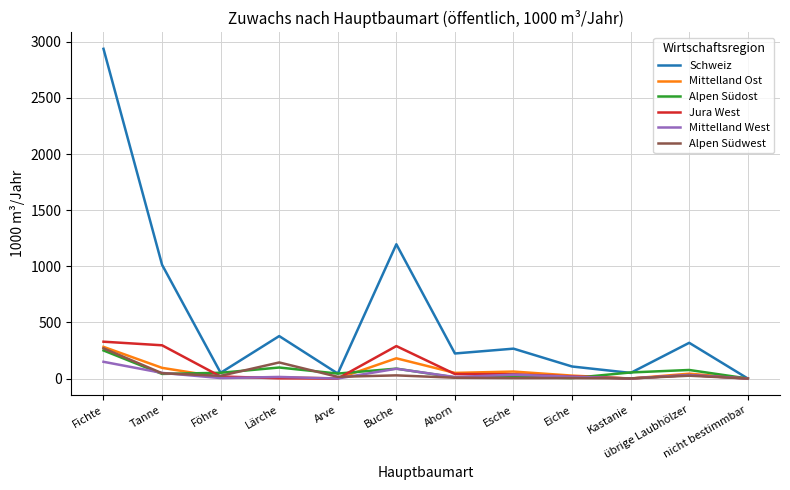

Which series has the largest range (max minus min)?

Schweiz